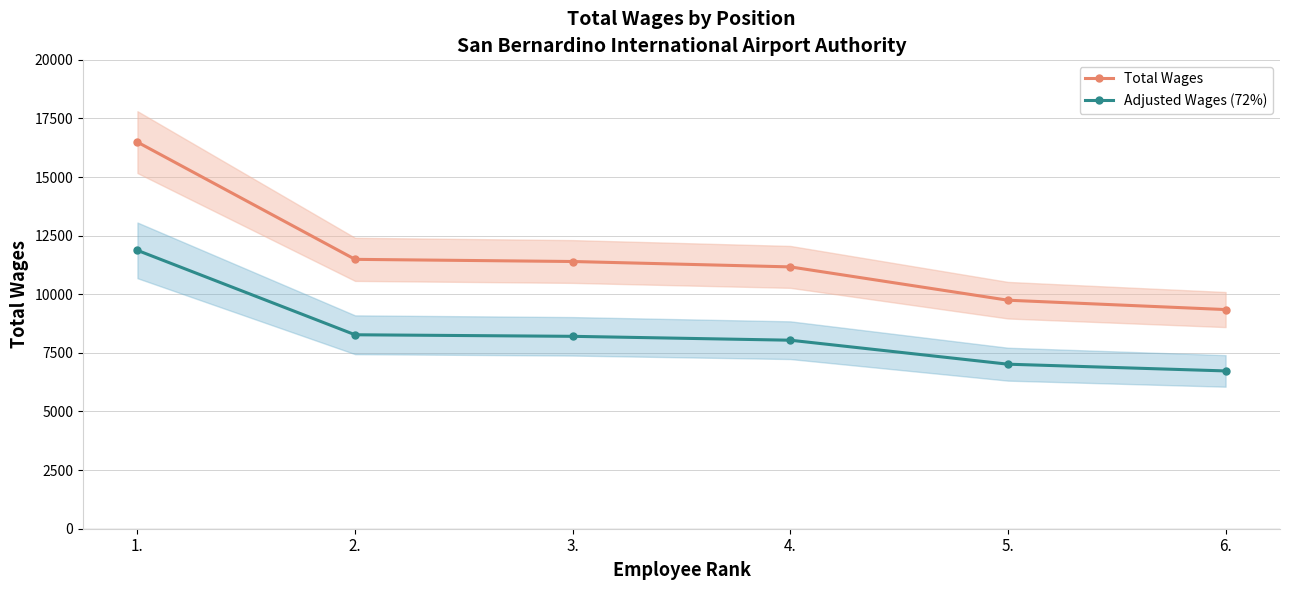

The value of Adjusted Wages (72%) at 5. is 10888.0. True or false?

False